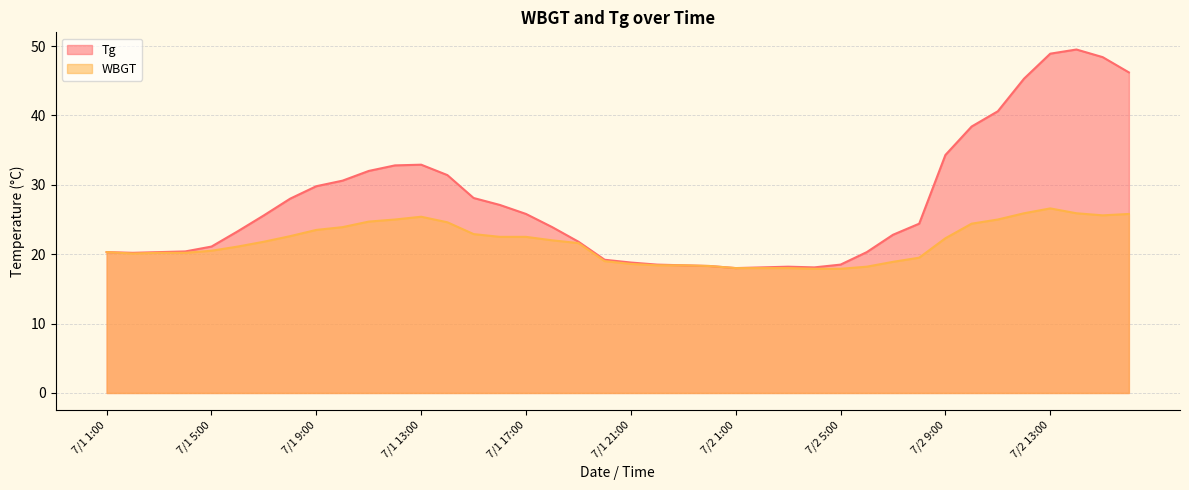

What is the difference between the highest and lowest values at 7/1 14:00?

6.8